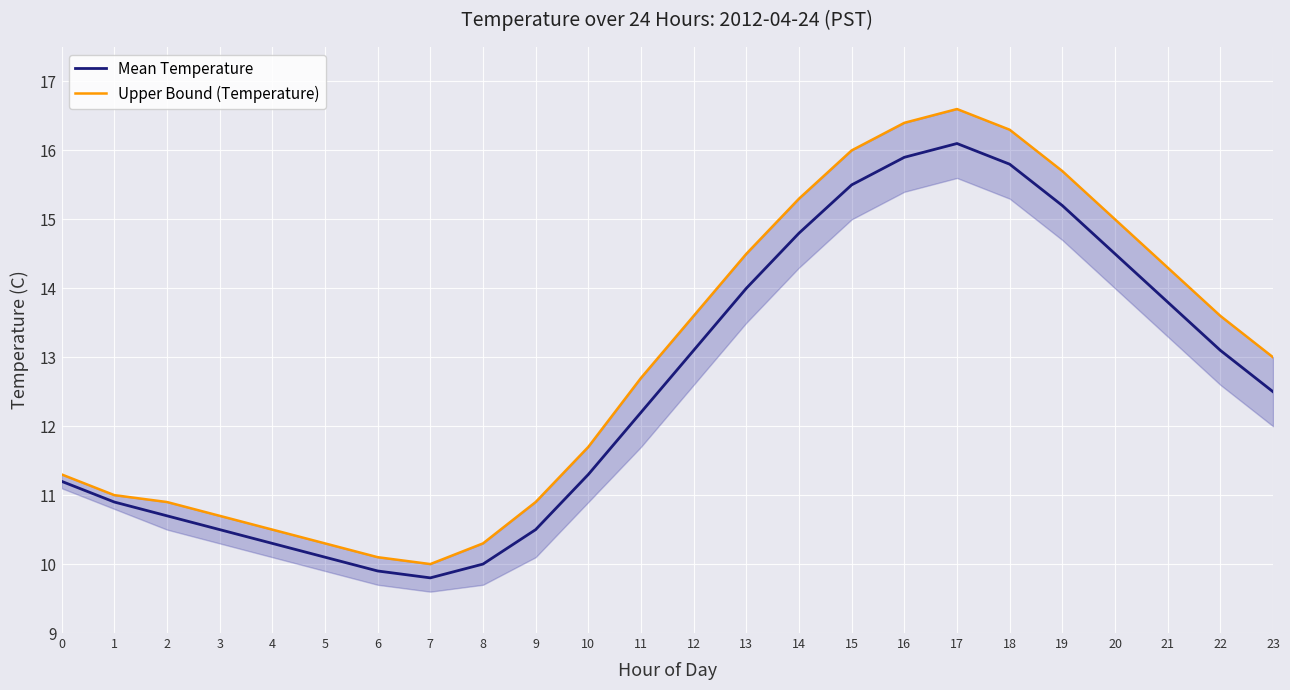

Does the chart display data point markers on the line(s)?

No